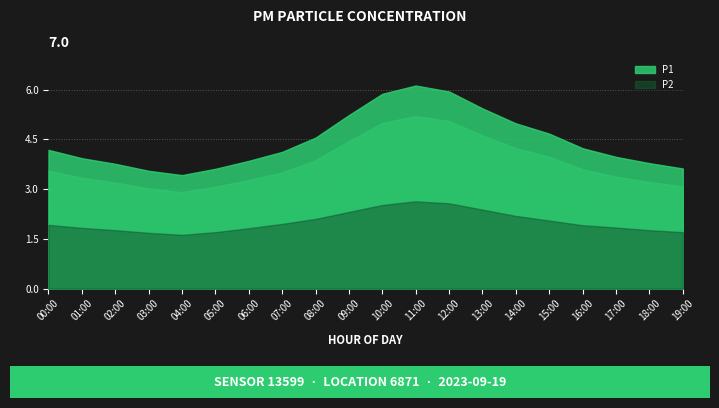

What is the difference between the maximum and minimum values in the P1 series?

2.7